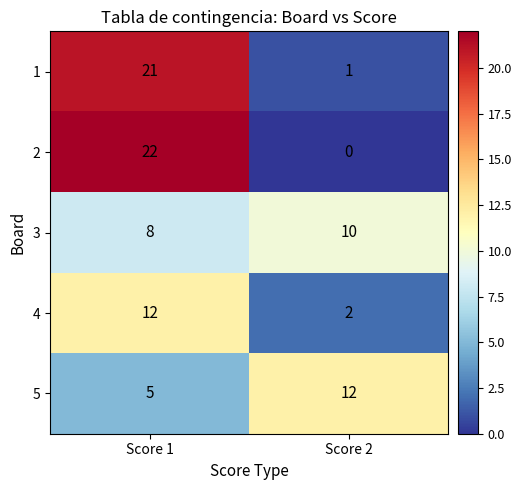

Reading left to right, what are all the values shown in this chart?

1: 21	1
2: 22	0
3: 8	10
4: 12	2
5: 5	12